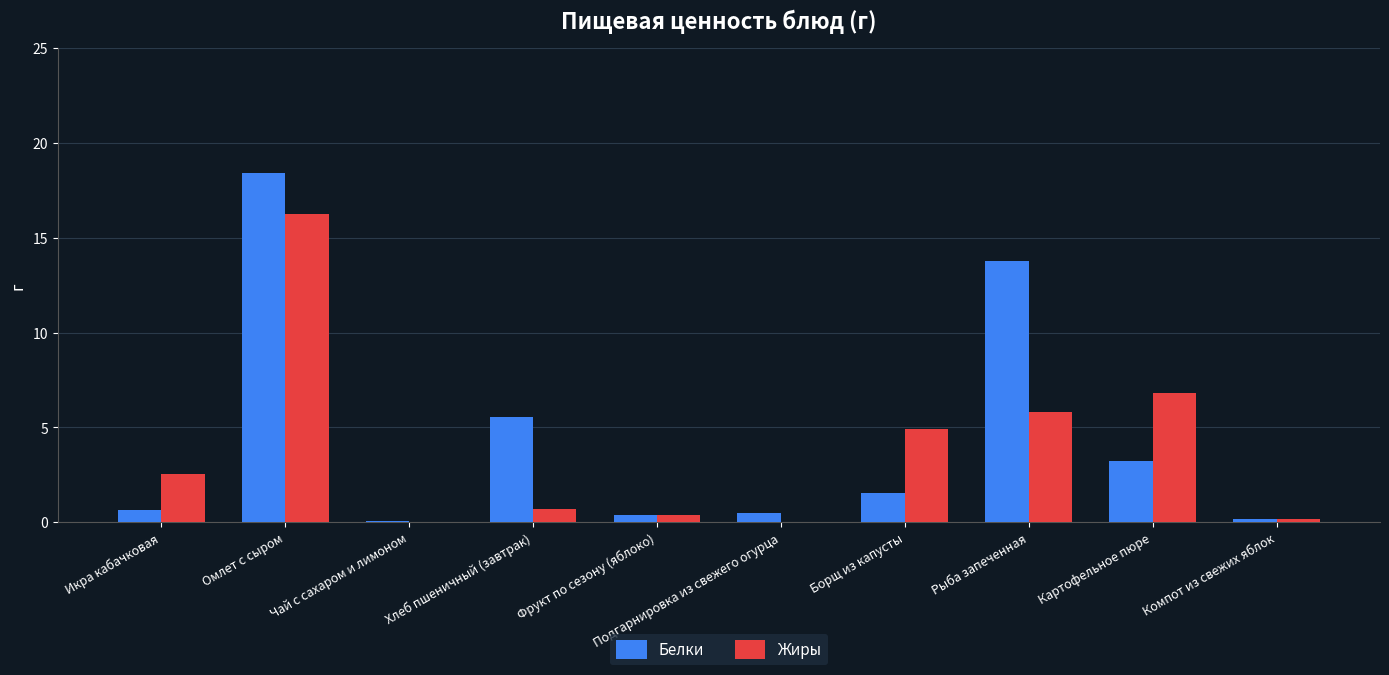

True or false: Белки has a value of 5.8 at Картофельное пюре.

False